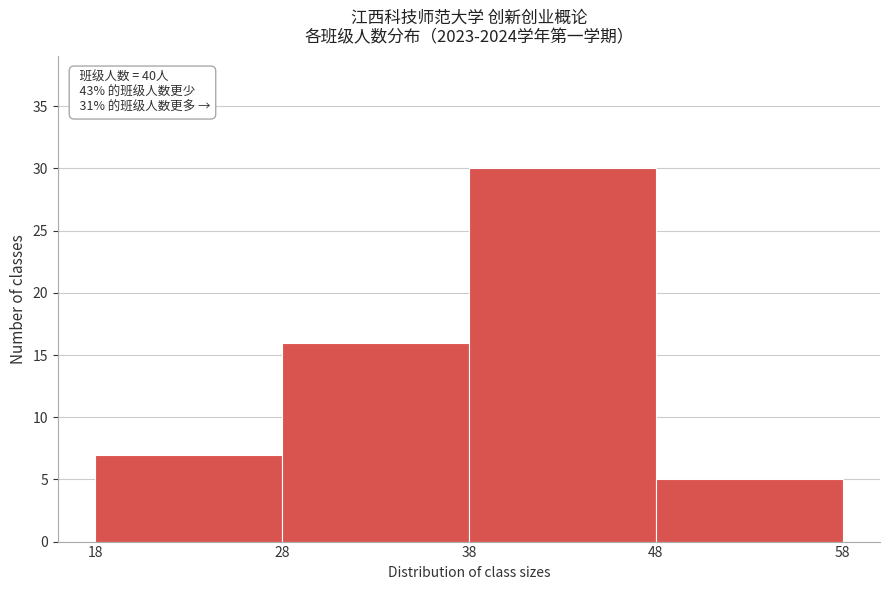

Over which range of the x-axis is the bar tallest?

38 to 48